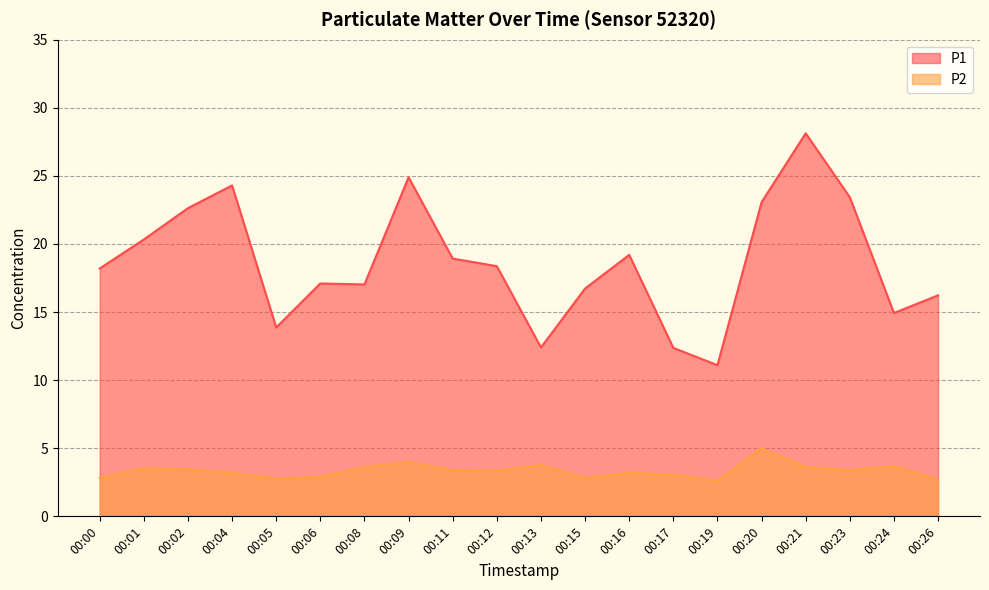

In P1, how many points are lower than both neighbors (excluding endpoints)?

5